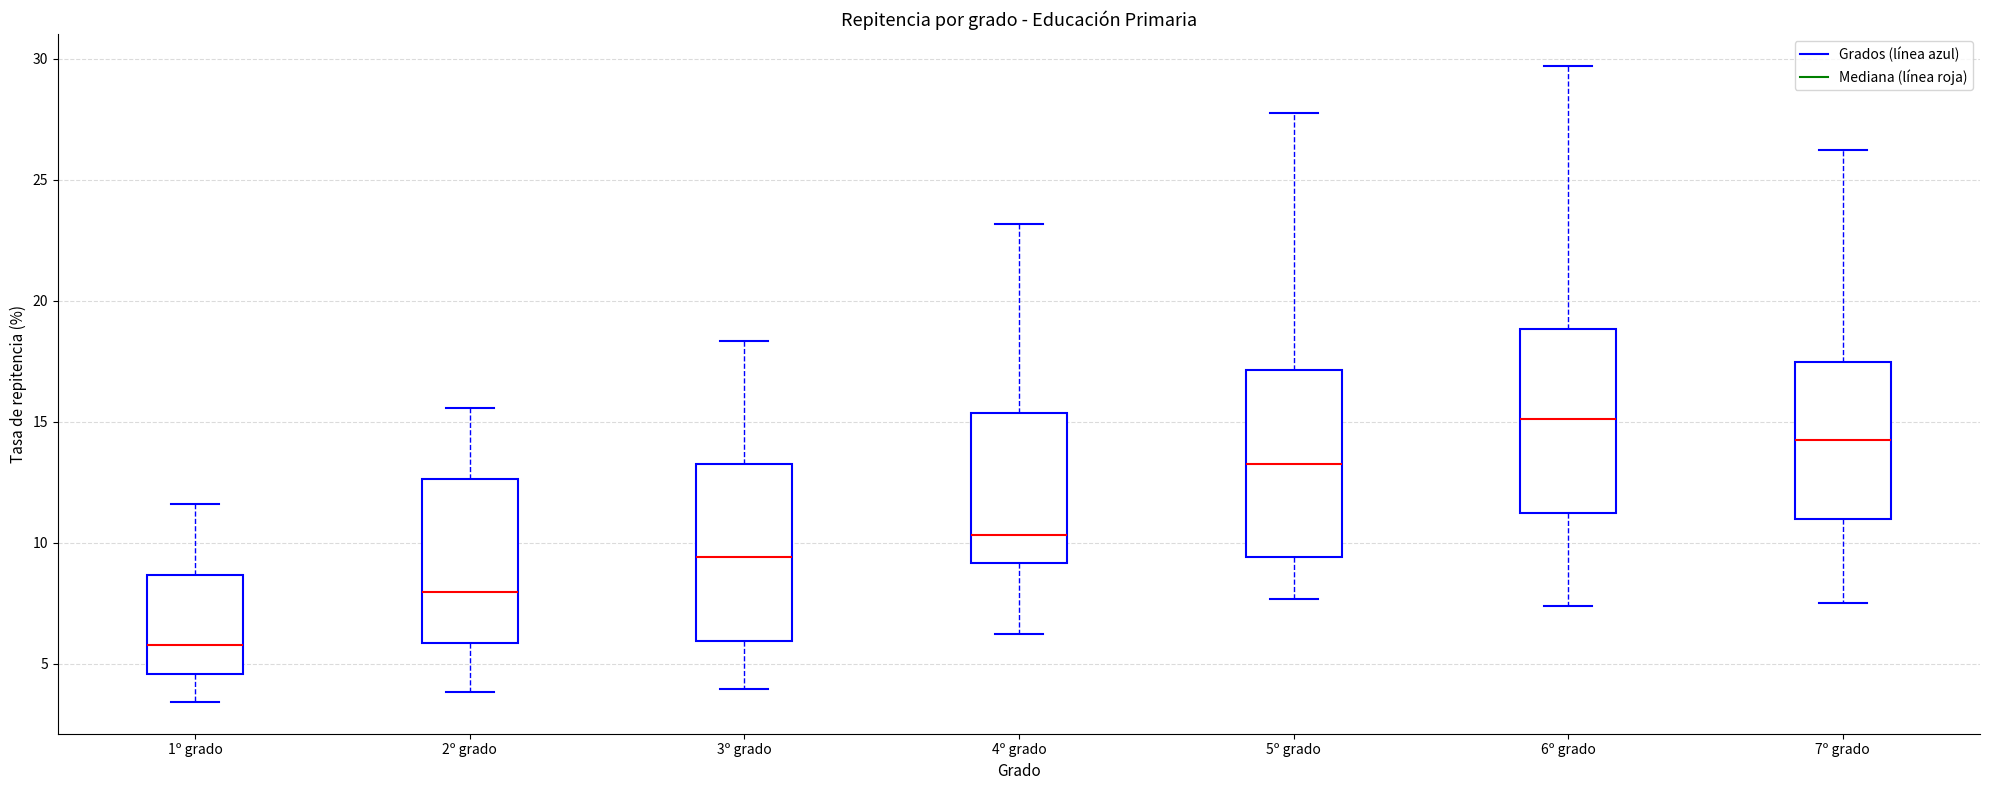

Reading left to right, read every box against the y-axis: the position of its median line, the range the box covers, and the ends of its whiskers. The values are not printed on the chart, so give them approximately, as read against the axis.

1º grado: median 6.0, box 4.5 to 8.5, whiskers 3.5 to 11.5
2º grado: median 8.0, box 6.0 to 12.5, whiskers 4.0 to 15.5
3º grado: median 9.5, box 6.0 to 13.0, whiskers 4.0 to 18.5
4º grado: median 10.5, box 9.0 to 15.5, whiskers 6.0 to 23.0
5º grado: median 13.0, box 9.5 to 17.0, whiskers 7.5 to 28.0
6º grado: median 15.0, box 11.0 to 19.0, whiskers 7.5 to 29.5
7º grado: median 14.0, box 11.0 to 17.5, whiskers 7.5 to 26.0